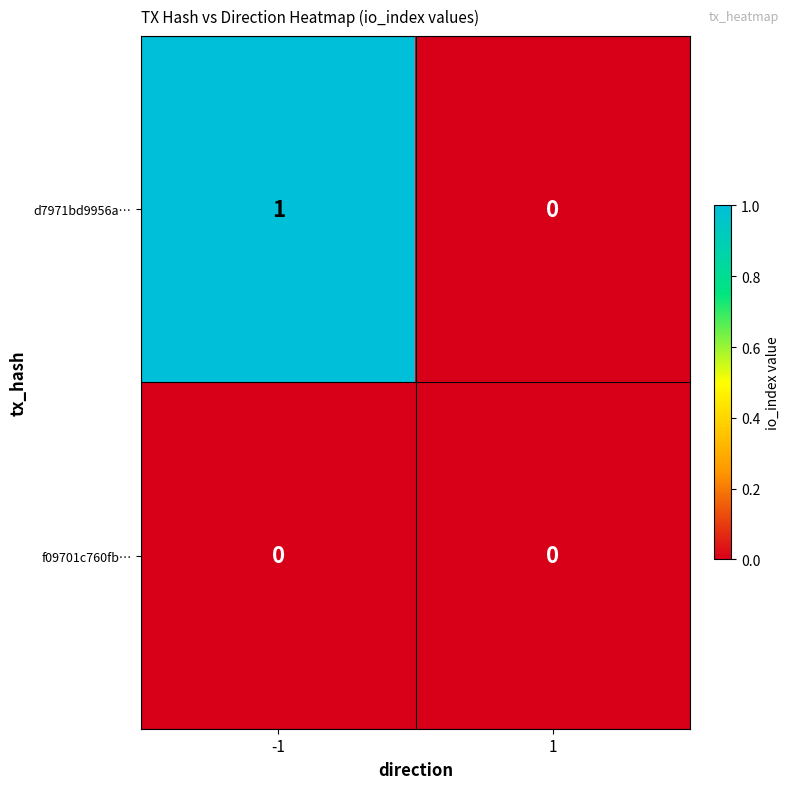

Reading left to right, extract all data points from this chart.

d7971bd9956a…: -1=1	1=0
f09701c760fb…: -1=0	1=0